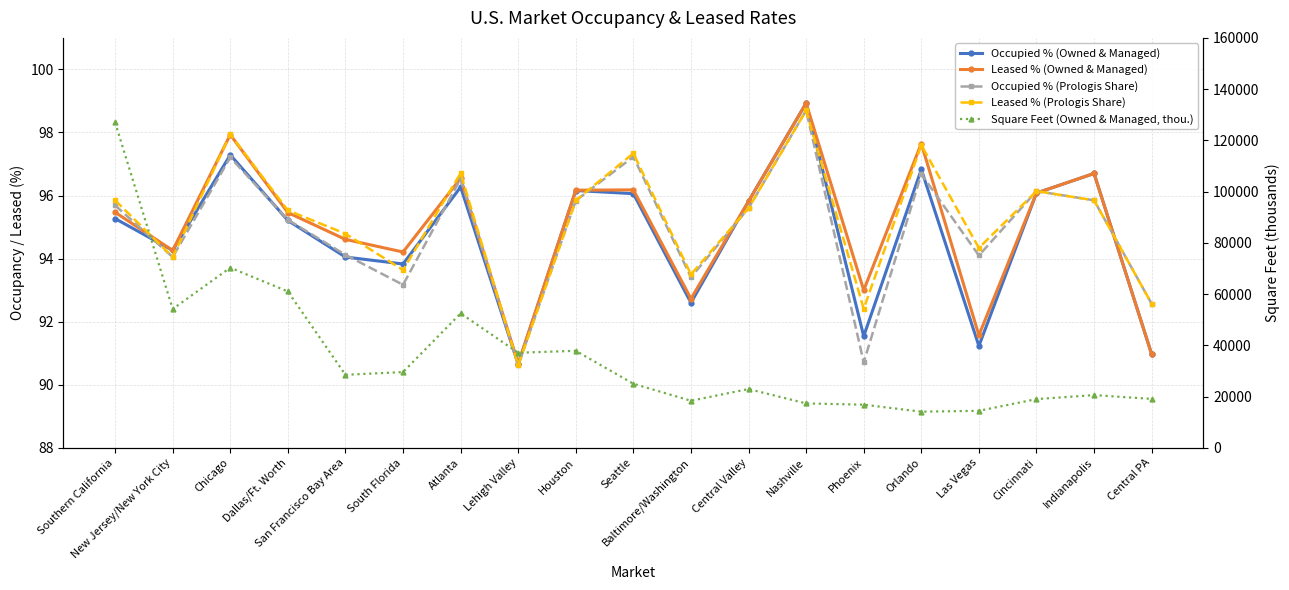

At which category is the sum across all series the highest?

Southern California